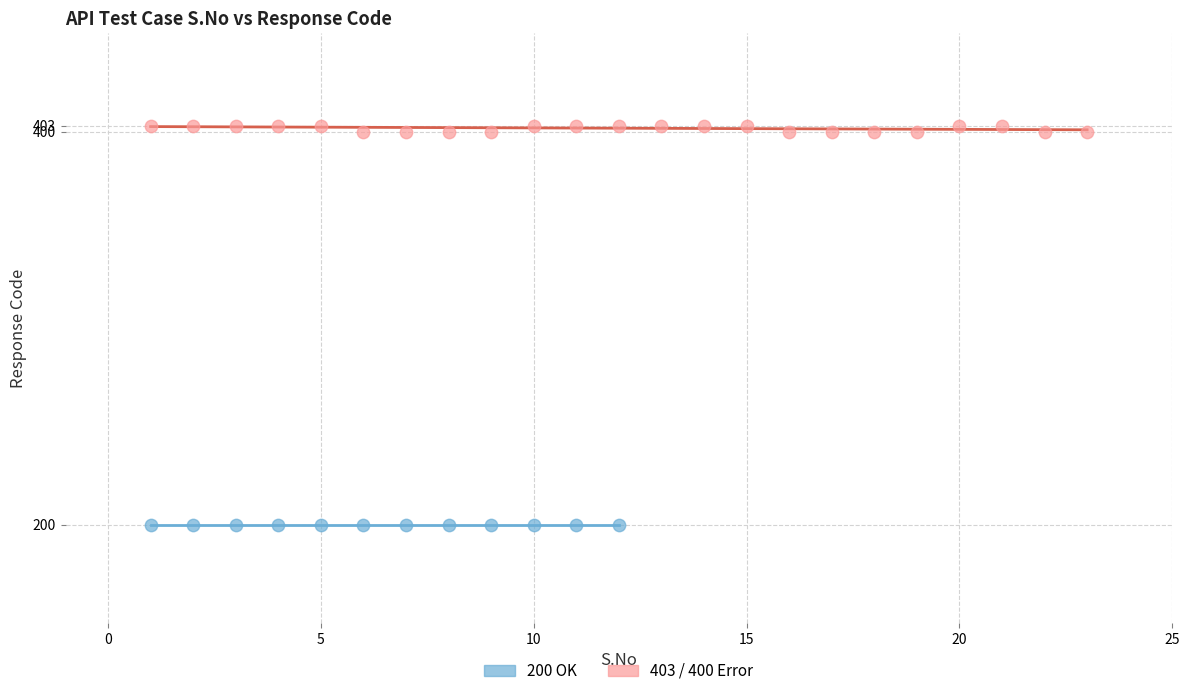

Which series reaches the maximum Y coordinate?

403 / 400 Error